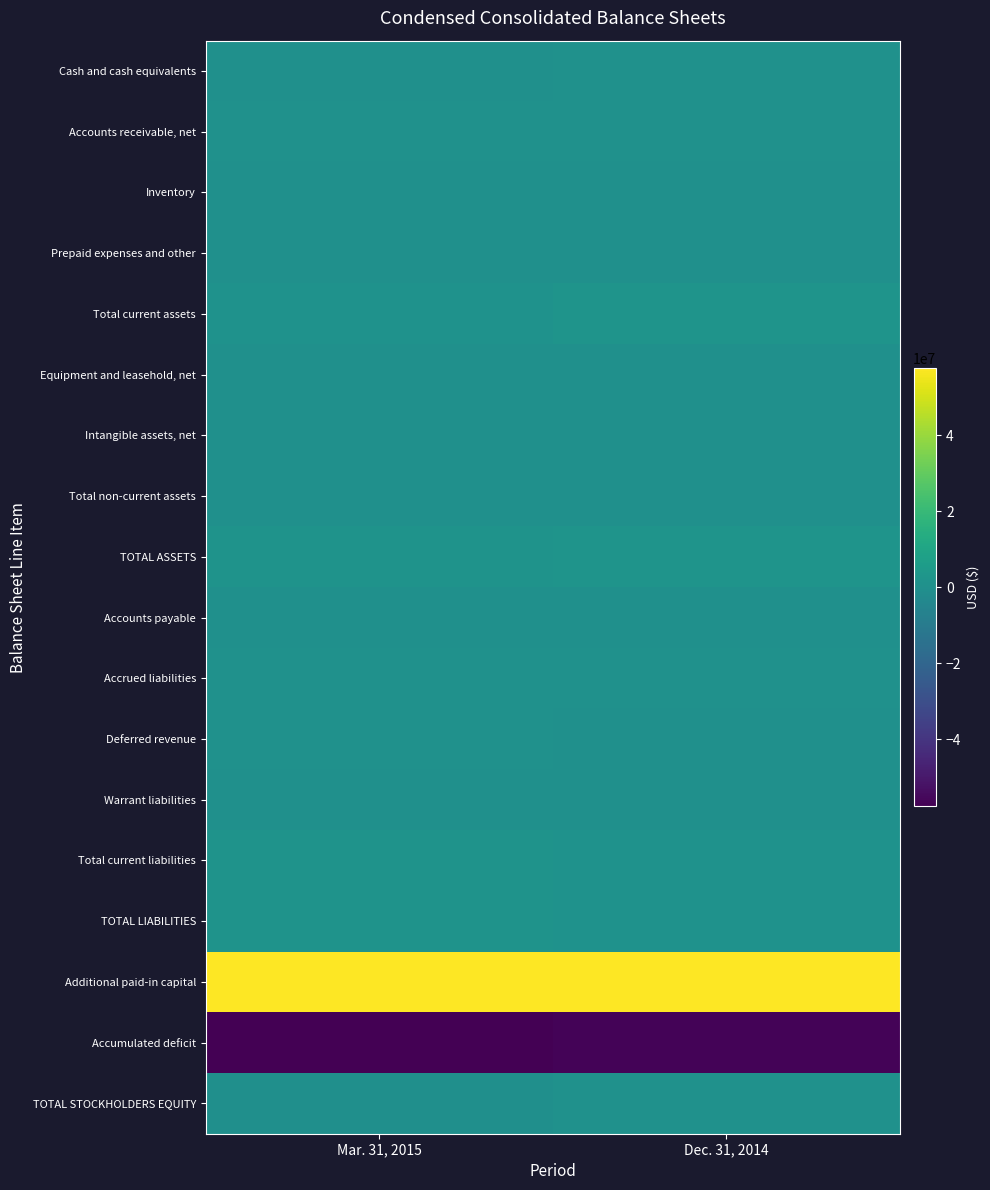

Reading left to right, transcribe all the data shown in this chart.

Cash and cash equivalents: Mar. 31, 2015=303499	Dec. 31, 2014=843632
Accounts receivable, net: Mar. 31, 2015=589307	Dec. 31, 2014=625341
Inventory: Mar. 31, 2015=205410	Dec. 31, 2014=11825
Prepaid expenses and other: Mar. 31, 2015=108590	Dec. 31, 2014=236429
Total current assets: Mar. 31, 2015=1206806	Dec. 31, 2014=1793884
Equipment and leasehold, net: Mar. 31, 2015=92903	Dec. 31, 2014=103509
Intangible assets, net: Mar. 31, 2015=157943	Dec. 31, 2014=161344
Total non-current assets: Mar. 31, 2015=259558	Dec. 31, 2014=273565
TOTAL ASSETS: Mar. 31, 2015=1466364	Dec. 31, 2014=2067449
Accounts payable: Mar. 31, 2015=415829	Dec. 31, 2014=347311
Accrued liabilities: Mar. 31, 2015=471416	Dec. 31, 2014=488617
Deferred revenue: Mar. 31, 2015=458234	Dec. 31, 2014=429233
Warrant liabilities: Mar. 31, 2015=28568	Dec. 31, 2014=43227
Total current liabilities: Mar. 31, 2015=1490095	Dec. 31, 2014=1308388
TOTAL LIABILITIES: Mar. 31, 2015=1490095	Dec. 31, 2014=1308388
Additional paid-in capital: Mar. 31, 2015=57647916	Dec. 31, 2014=57506605
Accumulated deficit: Mar. 31, 2015=-57678247	Dec. 31, 2014=-56754144
TOTAL STOCKHOLDERS EQUITY: Mar. 31, 2015=-23731	Dec. 31, 2014=759061